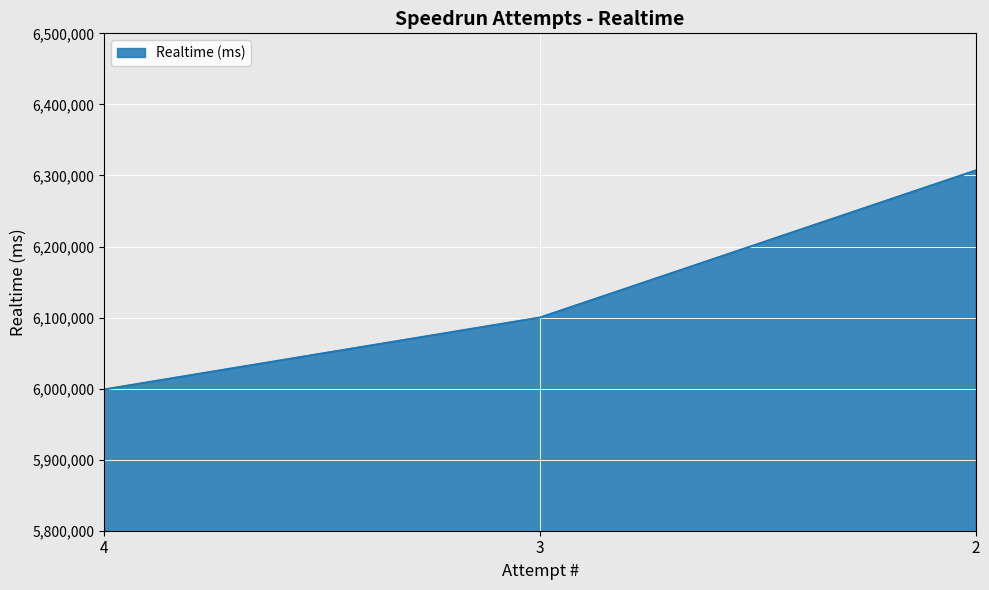

What is the smallest value displayed?

5998795